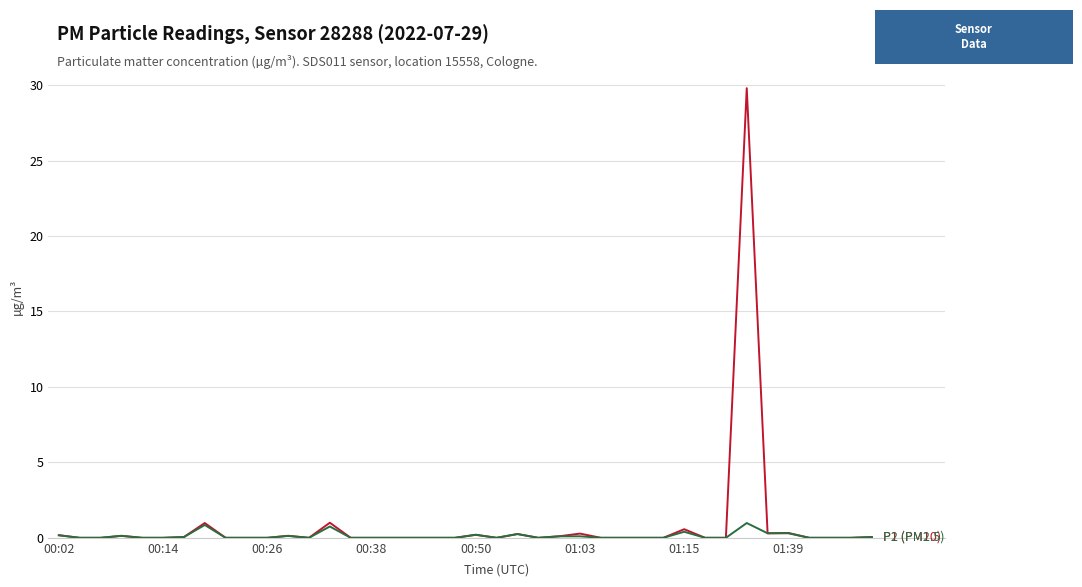

What is the greatest value displayed?

29.8